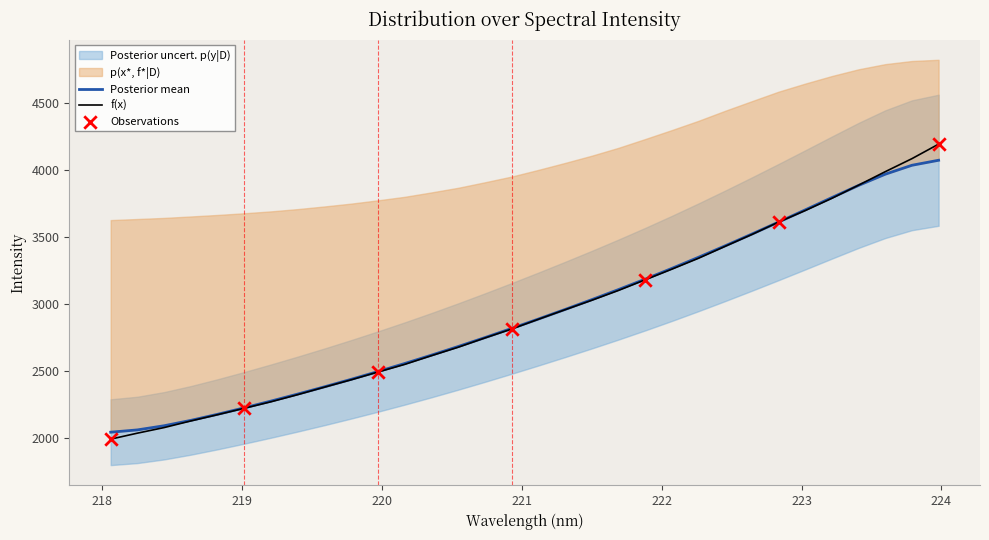

Which has a higher value, 223.0264 or 223.2172?

223.2172